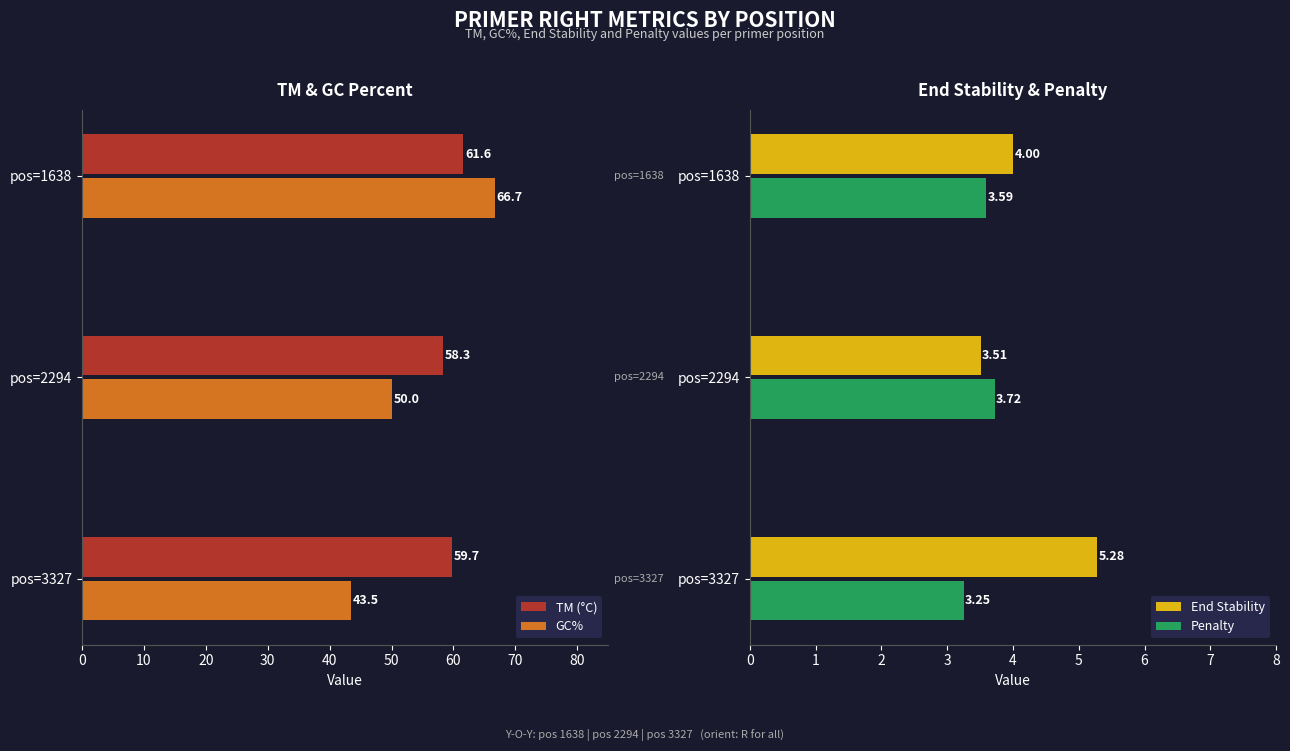

At which label is TM (°C) closest to 59?

pos=2294